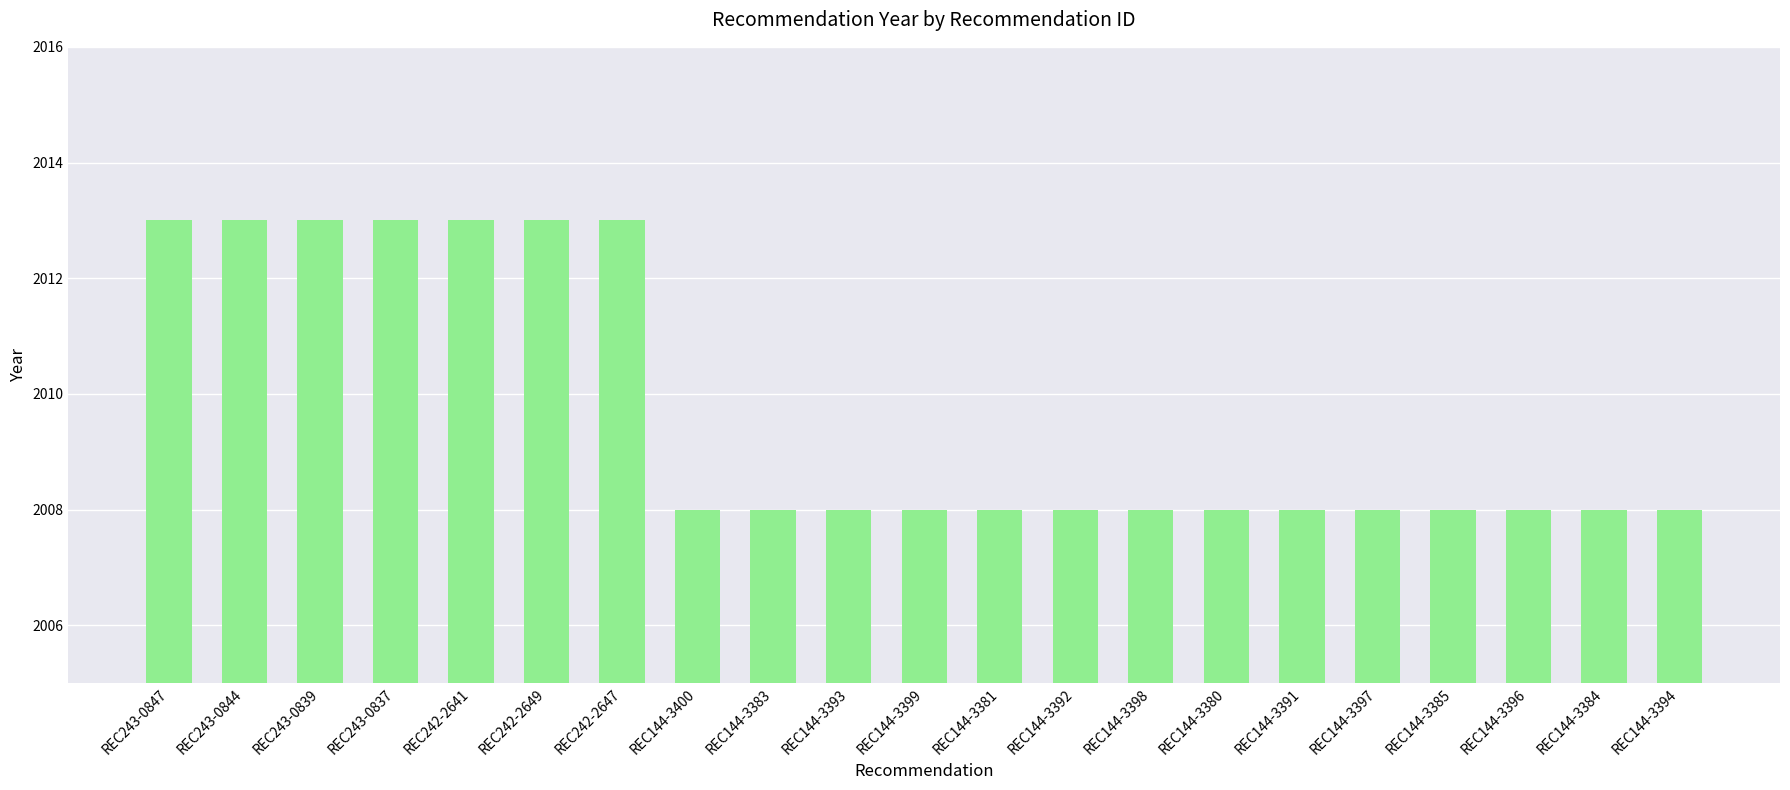

What is the difference between the maximum and minimum values?

5